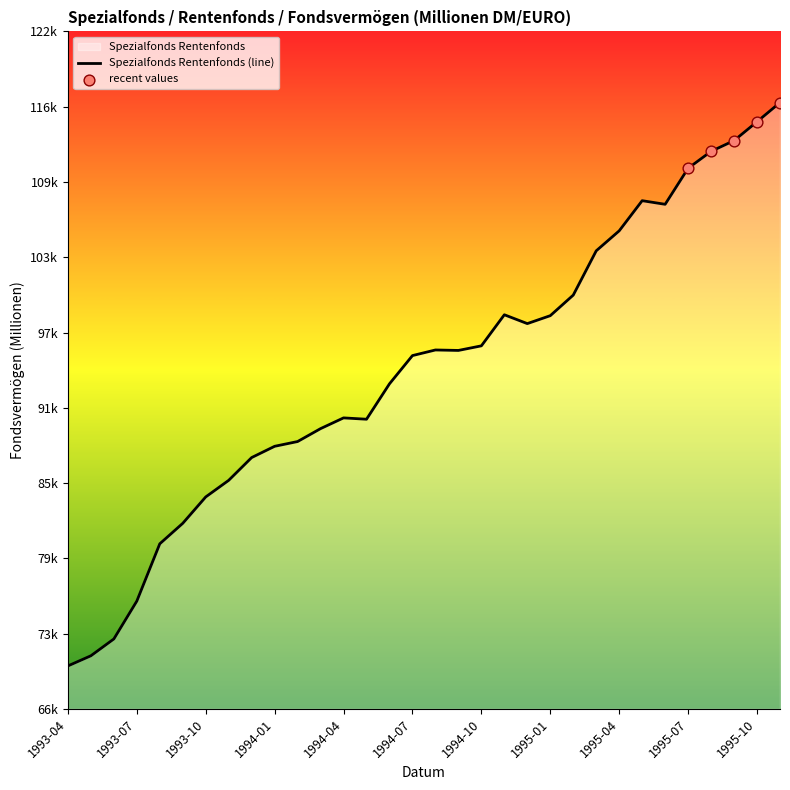

What is the change in value from 1995-01 to 1995-07?

+12063